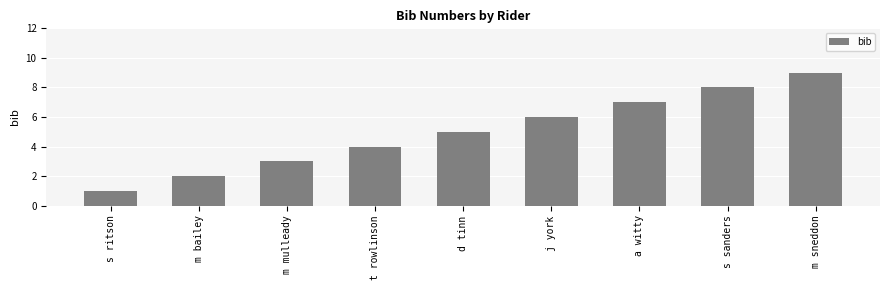

Does the chart contain any negative values?

No